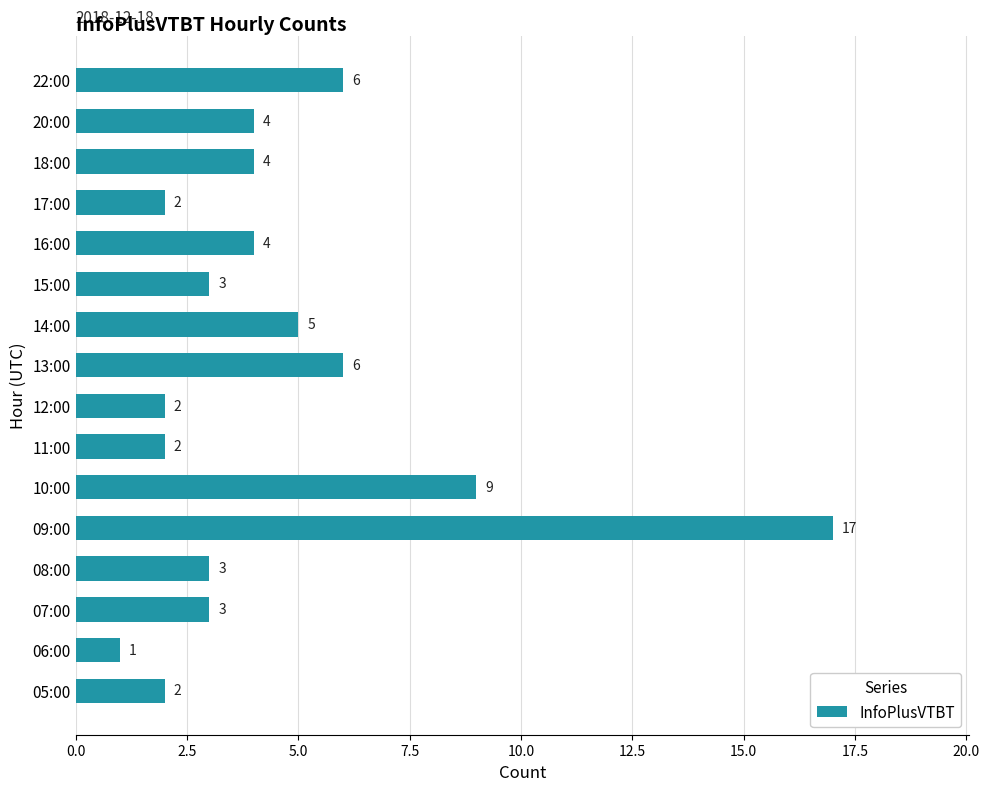

What is the ratio of the value at 15:00 to the value at 14:00?

0.6